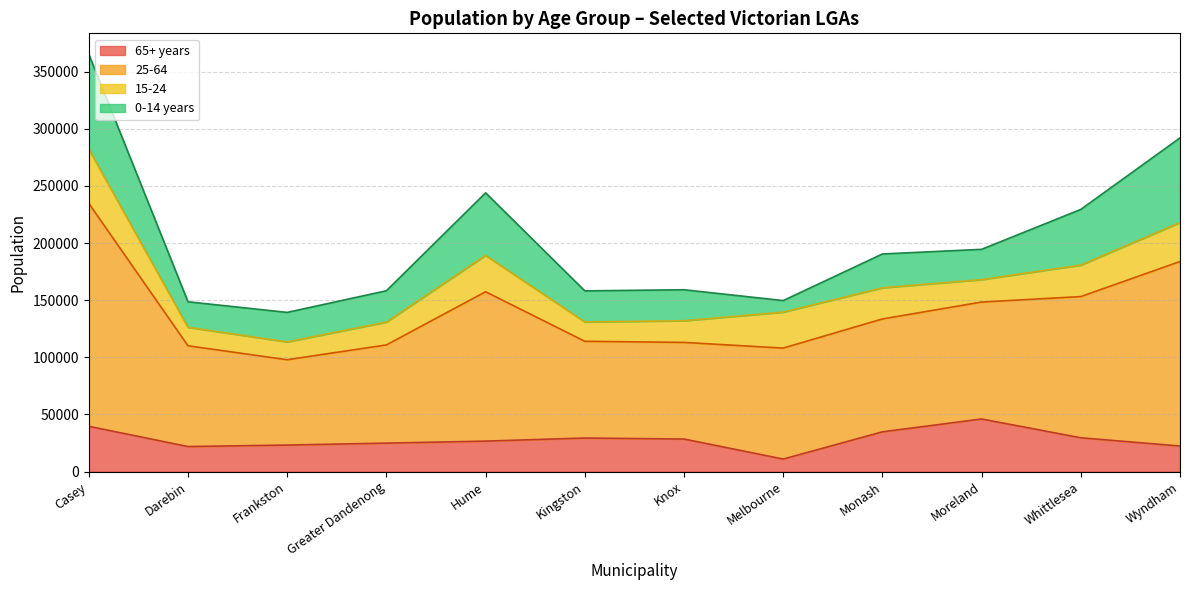

At which label does Frankston reach its peak?

25-64